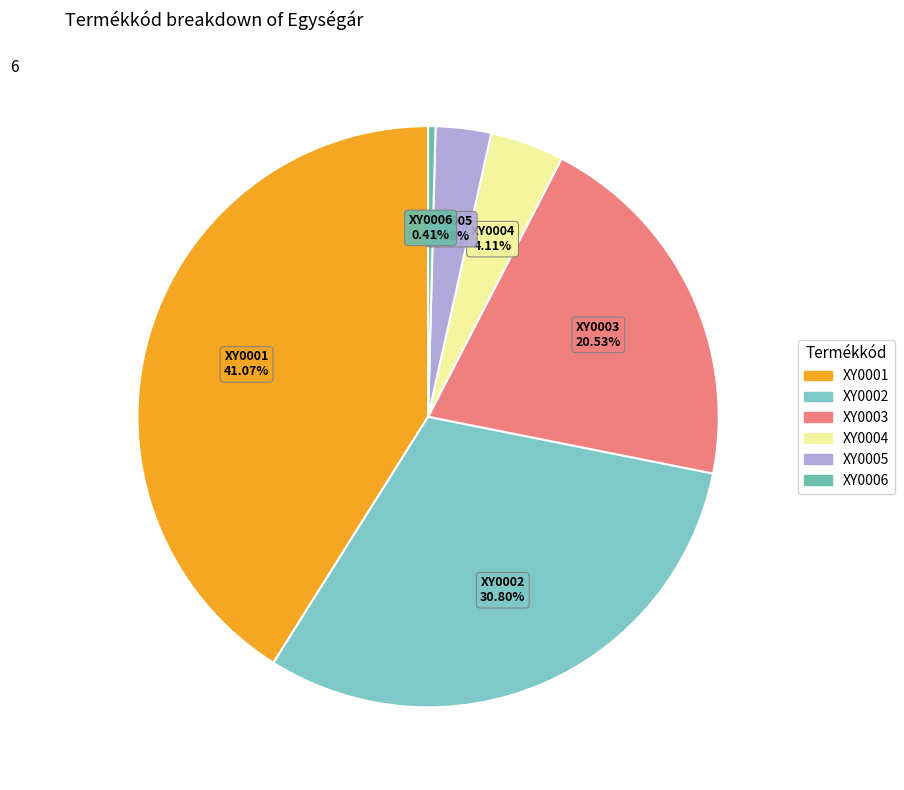

The XY0004 slice represents 4% of the pie. True or false?

True